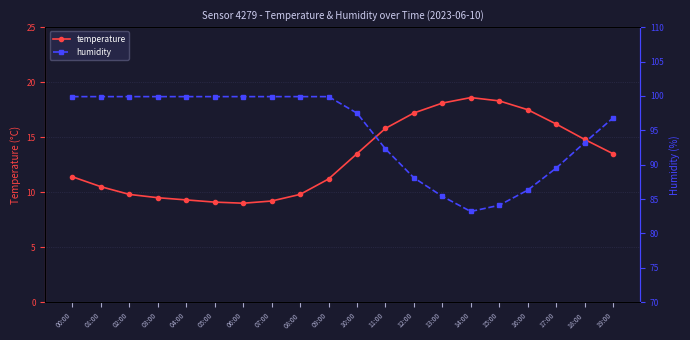

Is the value of humidity at 15:00 greater than the value of temperature at 12:00?

Yes